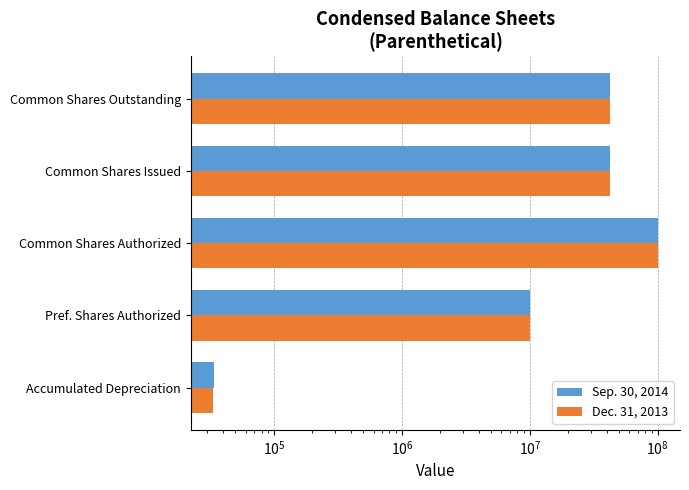

Is it true that Dec. 31, 2013 equals 15195140 at Pref. Shares Authorized?

False